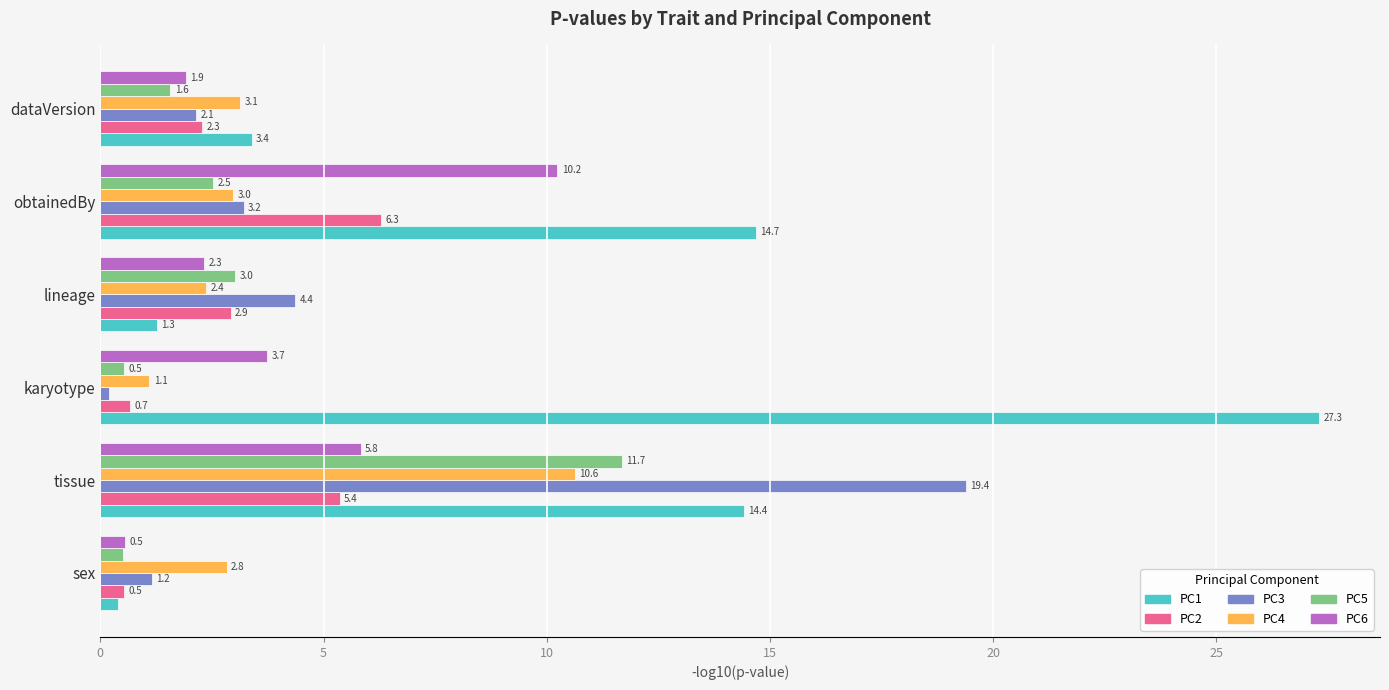

Which series changed the most between tissue and lineage?

PC3